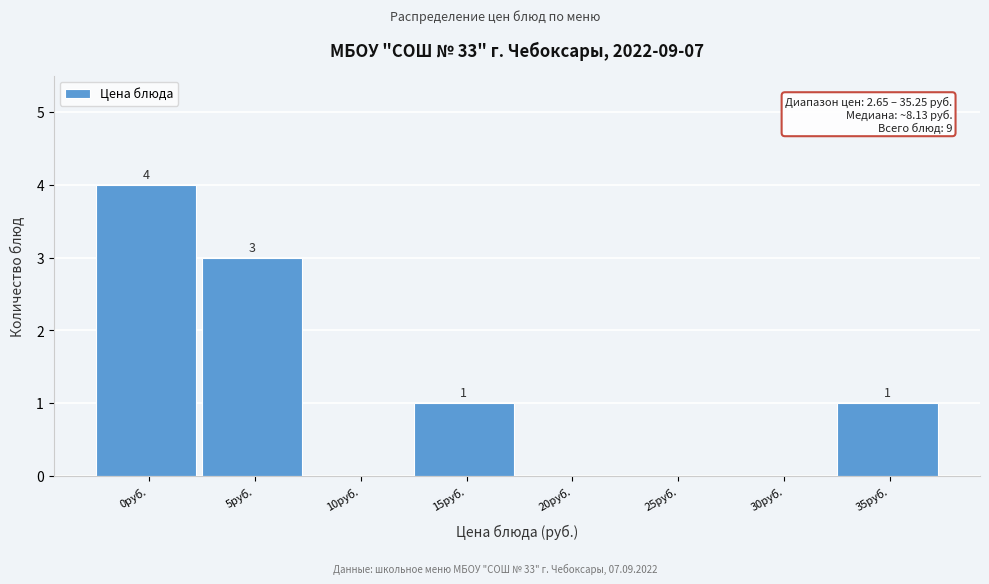

Reading left to right, what are all the values shown in this chart?

0руб.=4	5руб.=3	10руб.=0	15руб.=1	20руб.=0	25руб.=0	30руб.=0	35руб.=1